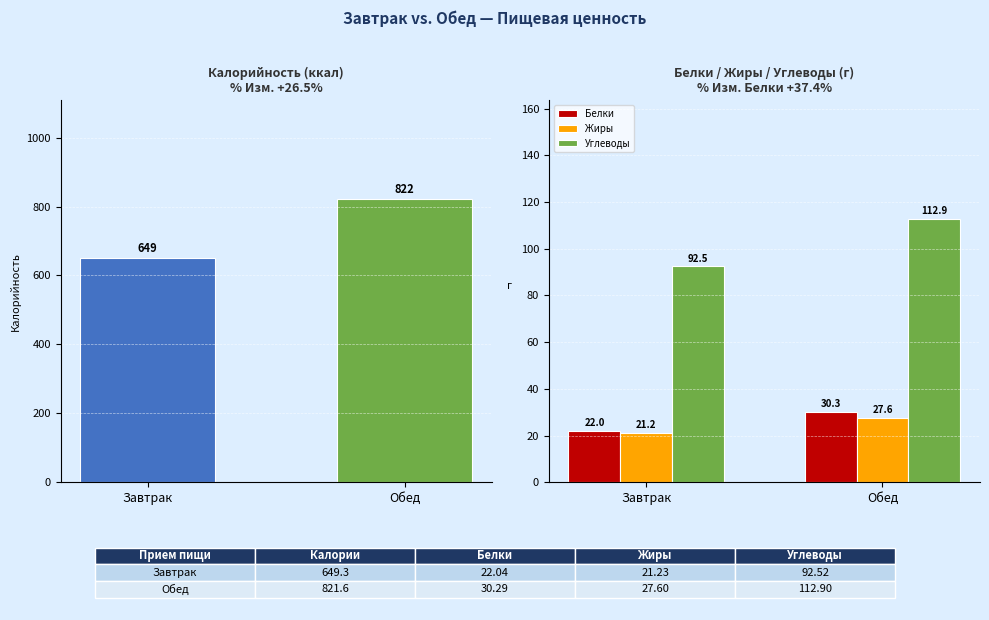

Between Завтрак and Обед, which series saw the biggest shift?

Калорийность